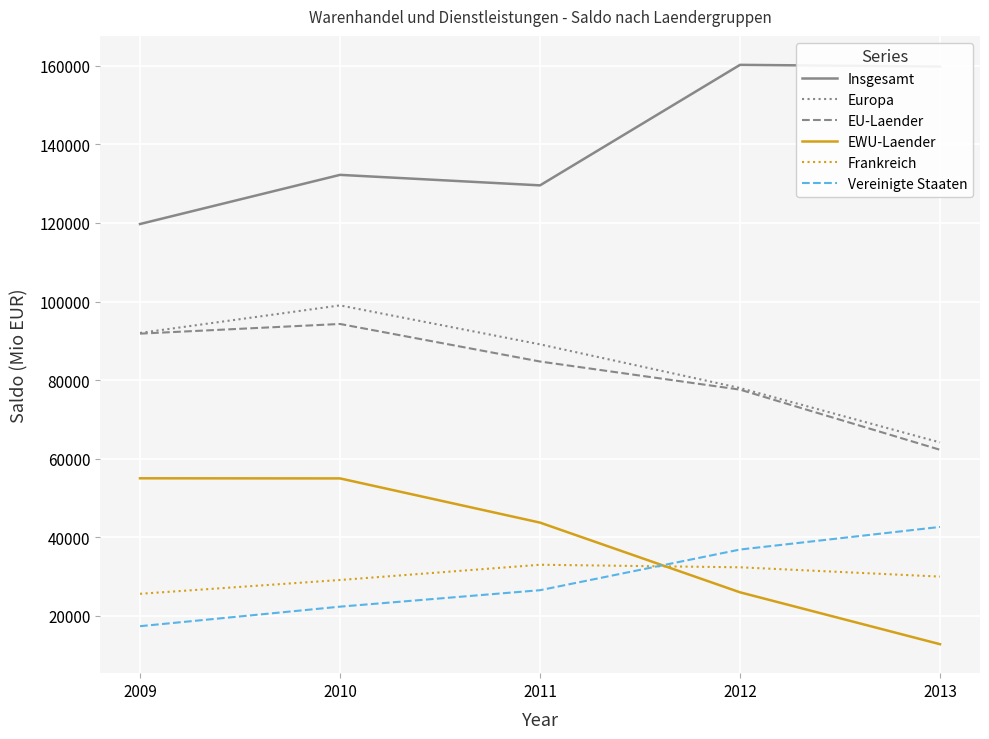

What value does the EWU-Laender series have at 2010?

54957